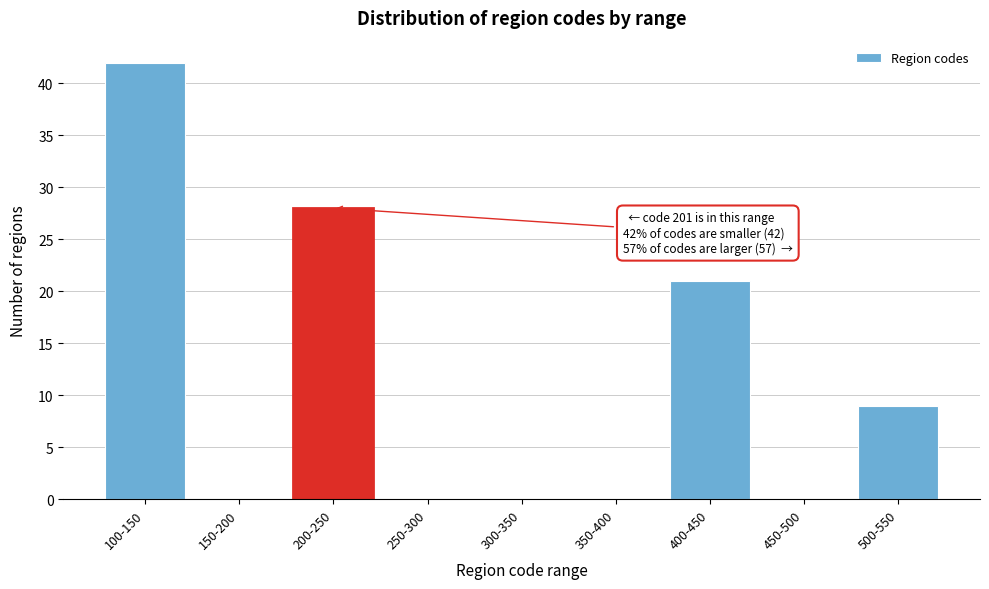

Reading right to left, list all the values displayed in this chart.

500-550=9	450-500=0	400-450=21	350-400=0	300-350=0	250-300=0	200-250=28	150-200=0	100-150=42